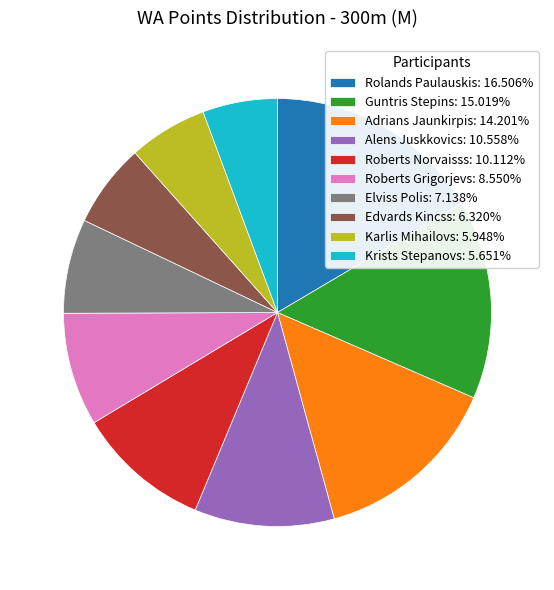

Do Alens Juskkovics: 10.558% and Rolands Paulauskis: 16.506% together represent more than half of the pie?

No